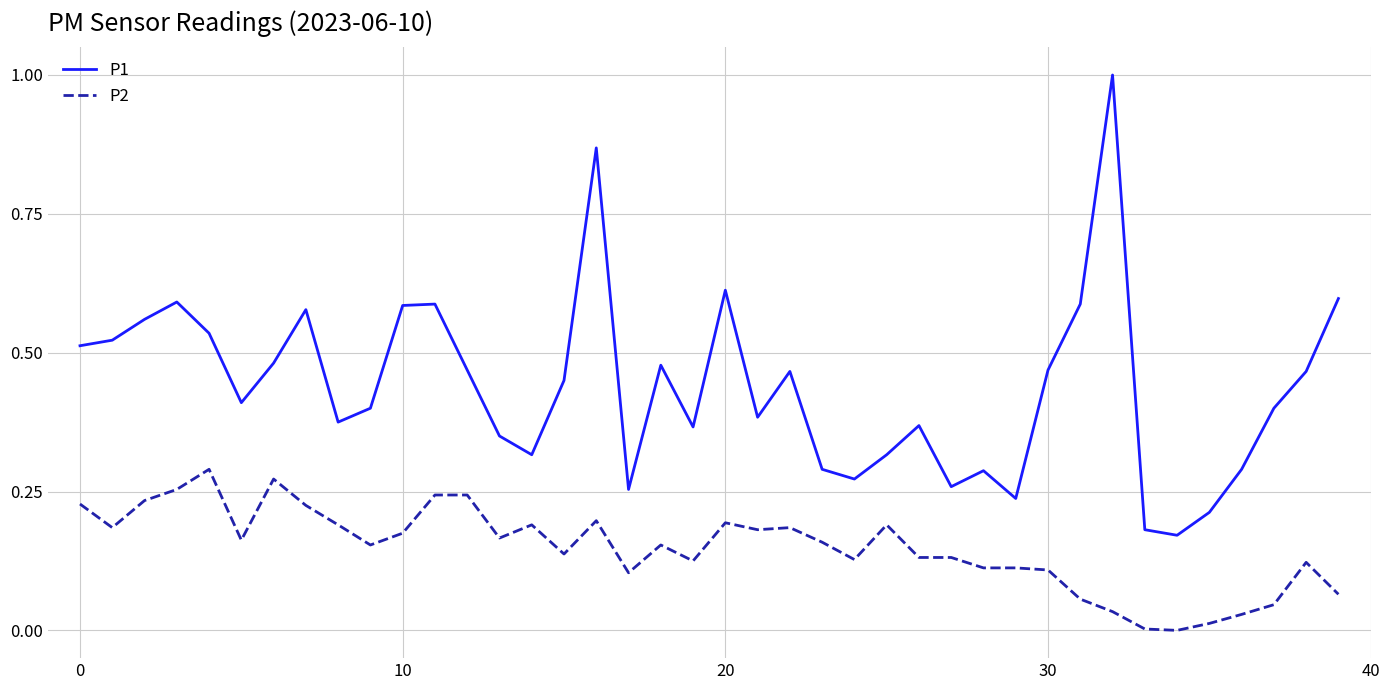

Which series has the widest spread of values?

P1